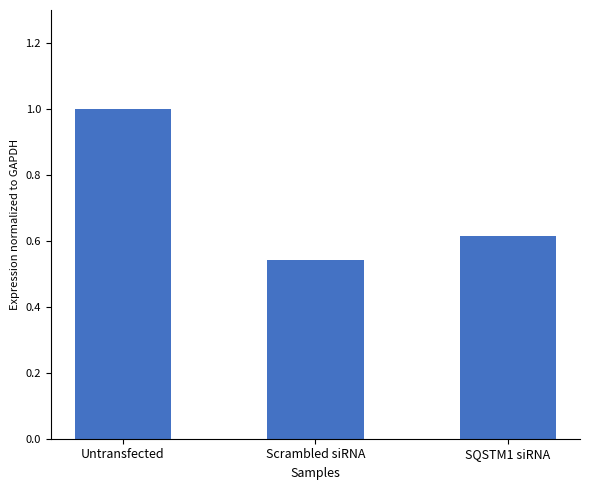

What is the label of the 3rd bar from the right?

Untransfected